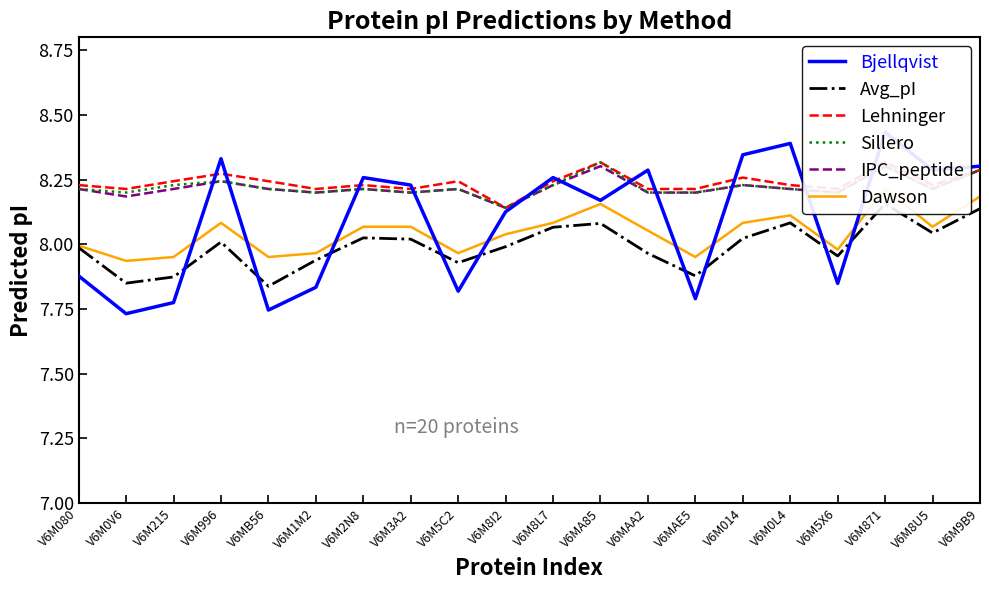

How many distinct data groups are displayed?

6